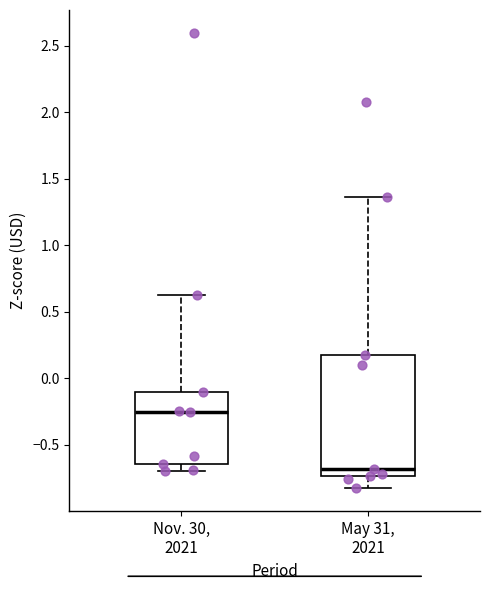

Reading left to right, transcribe this box plot: for each box, give where its median line is, the range the box spans, and where its two whiskers end, as read against the y-axis. The values are not printed on the chart, so give them approximately, as read against the axis.

Nov. 30, 2021: median -0.25, box -0.65 to -0.10, whiskers -0.70 to 0.65
May 31, 2021: median -0.70, box -0.75 to 0.15, whiskers -0.85 to 1.35